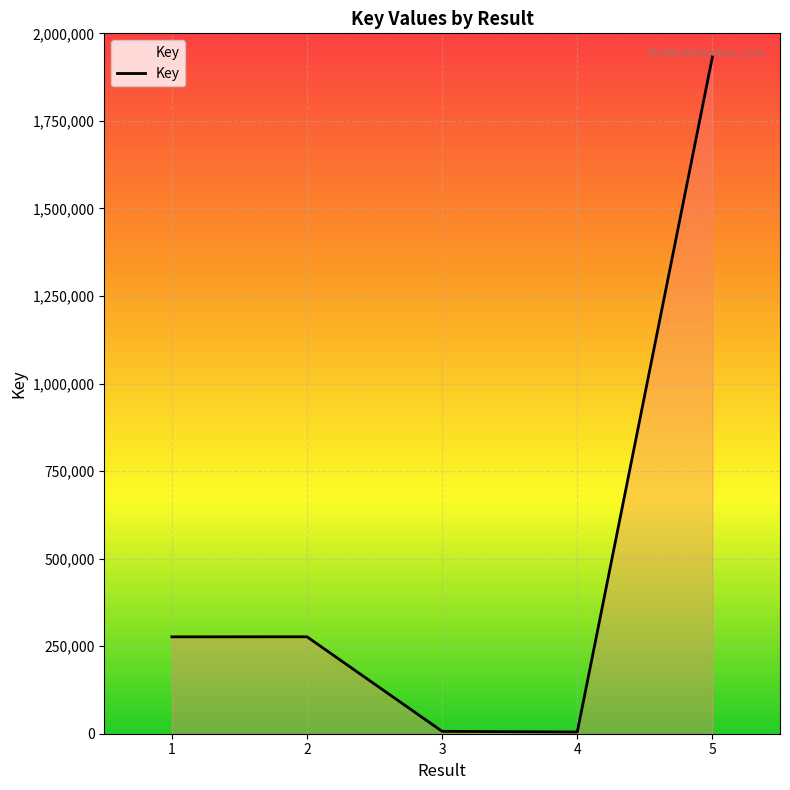

The value at 3 is 6791. True or false?

True